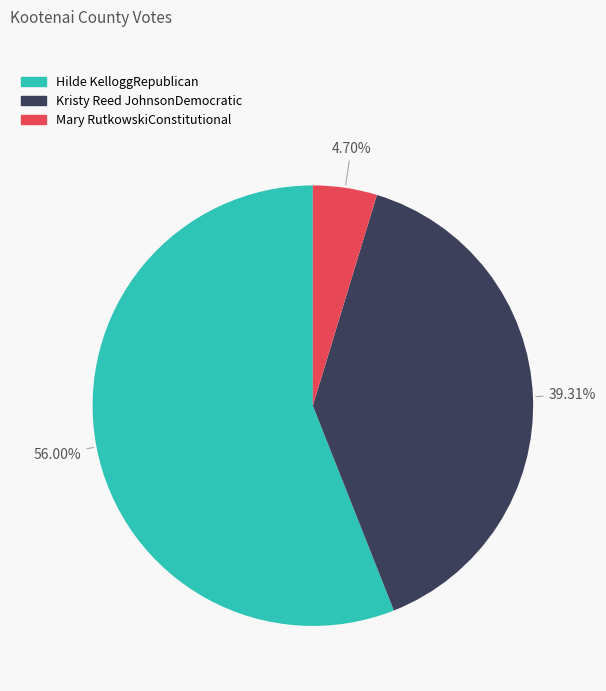

How many slices are in this pie chart?

3